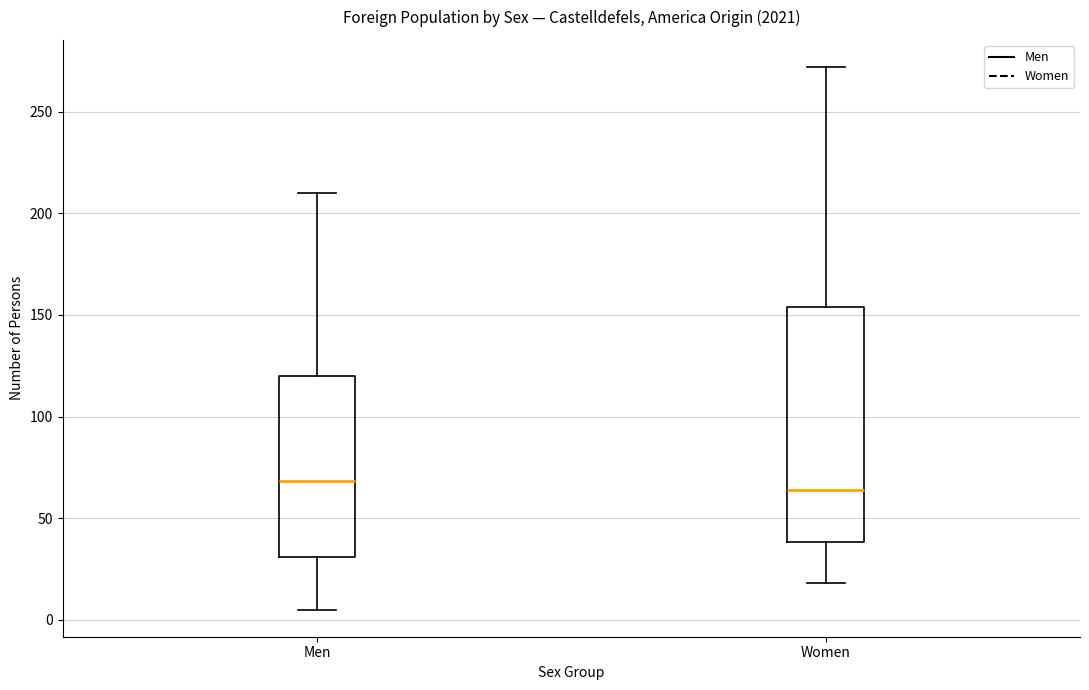

Reading left to right, transcribe this box plot: for each box, give where its median line is, the range the box spans, and where its two whiskers end, as read against the y-axis. The values are not printed on the chart, so give them approximately, as read against the axis.

Men: median 70, box 30 to 120, whiskers 5 to 210
Women: median 65, box 40 to 155, whiskers 20 to 270